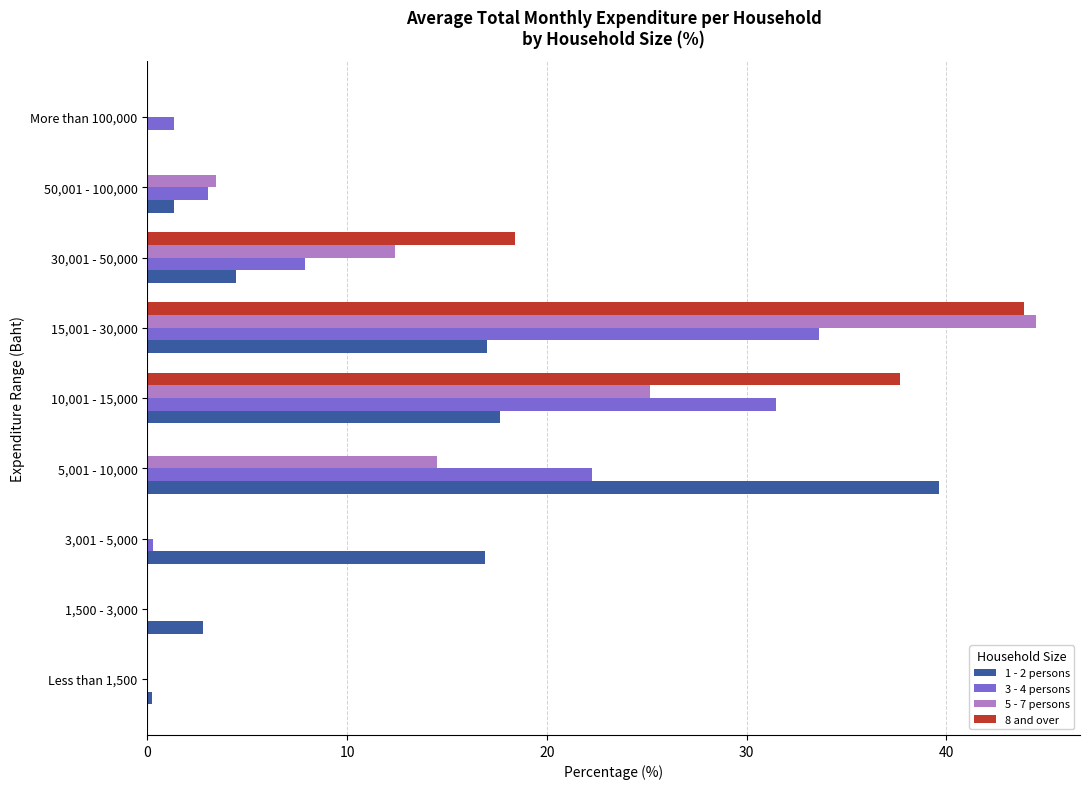

What are all the series names shown in the legend?

1 - 2 persons, 3 - 4 persons, 5 - 7 persons, 8 and over